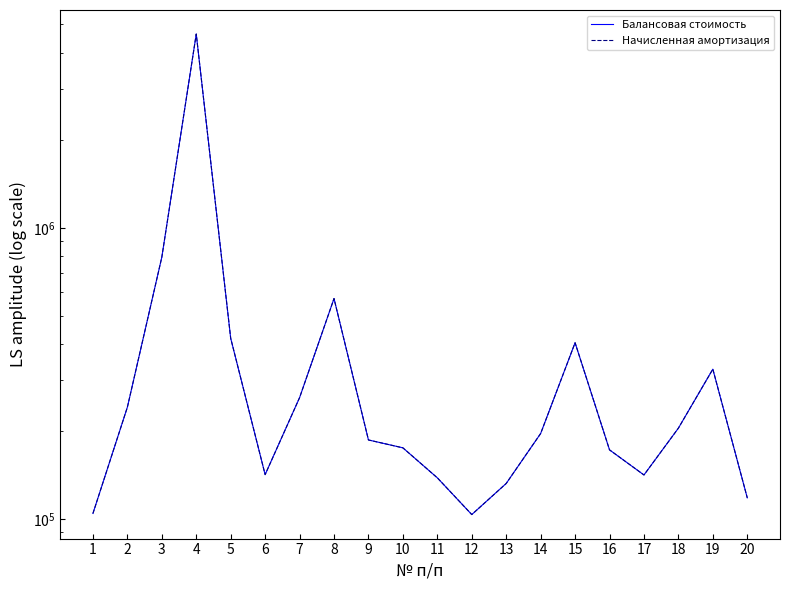

Is the value of Начисленная амортизация at 20 greater than the value of Балансовая стоимость at 12?

Yes